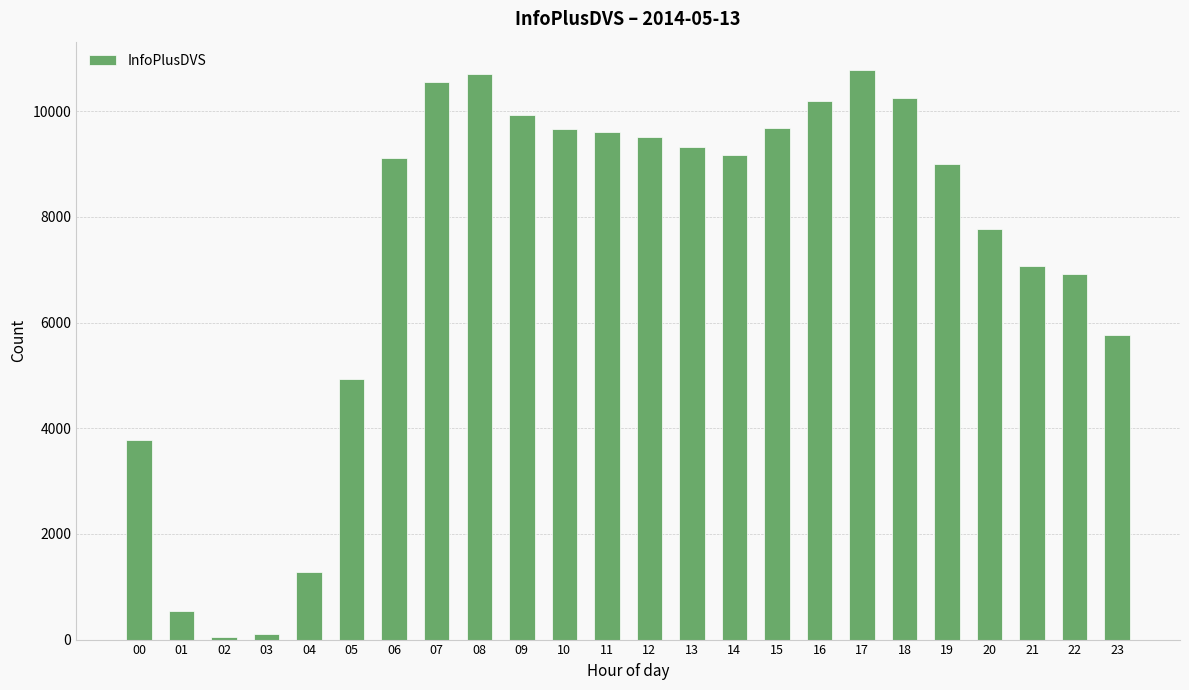

The chart shows a value of 3784 at 00. True or false?

True